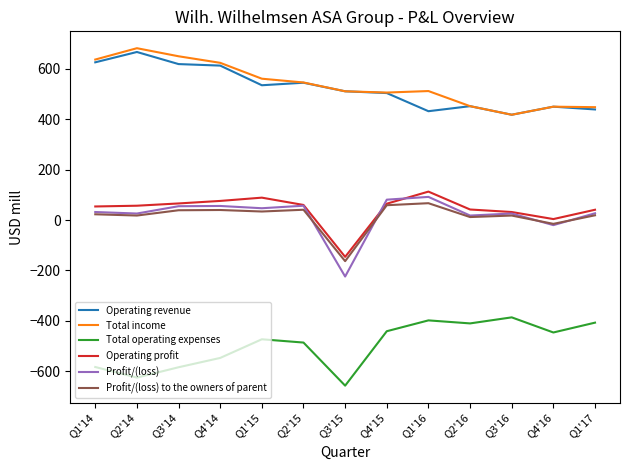

What is the lowest value of the Profit/(loss) to the owners of parent series?

-163